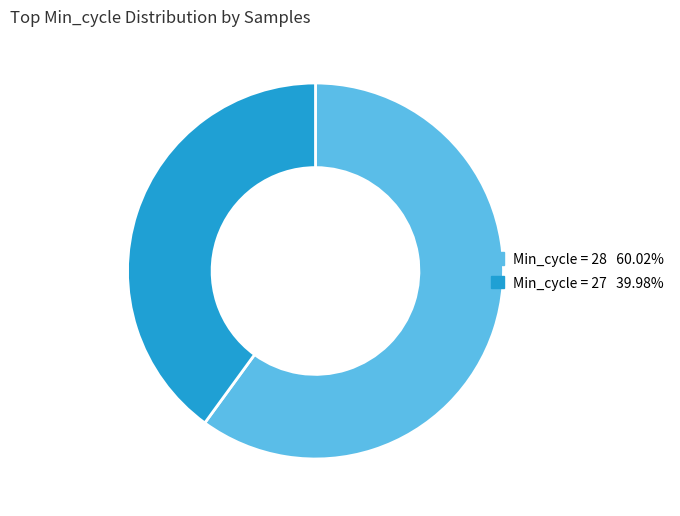

What is the ratio of the value at Min_cycle = 28 60.02% to the value at Min_cycle = 27 39.98%?

1.5